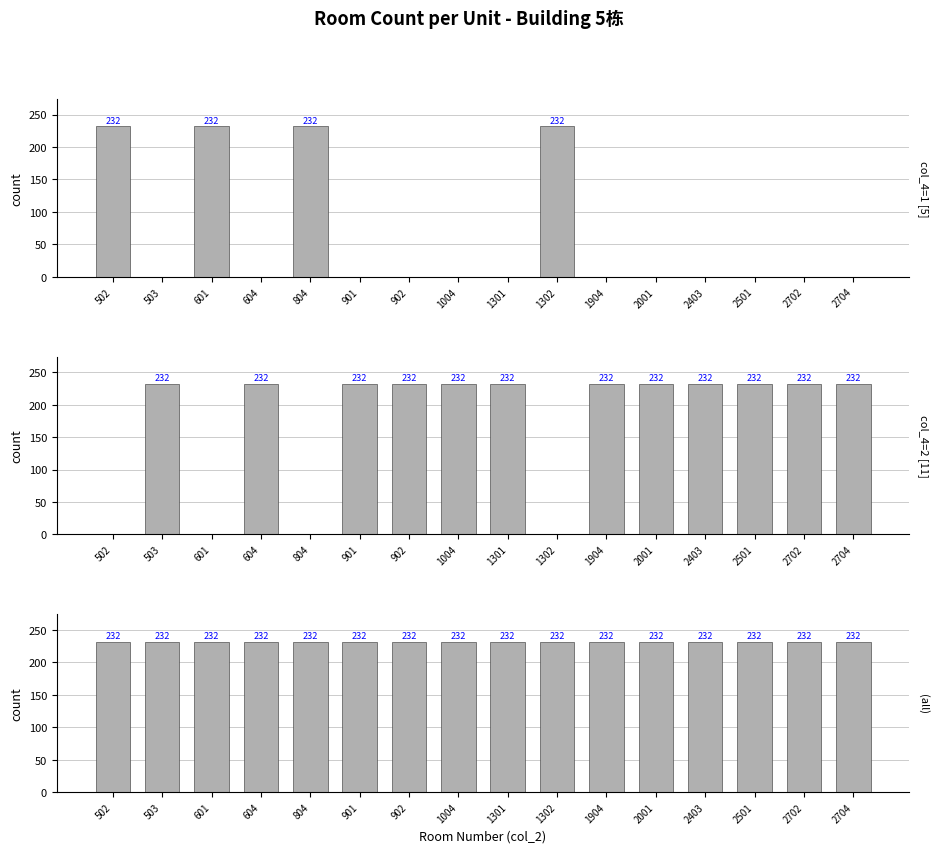

Are the bars horizontal?

No